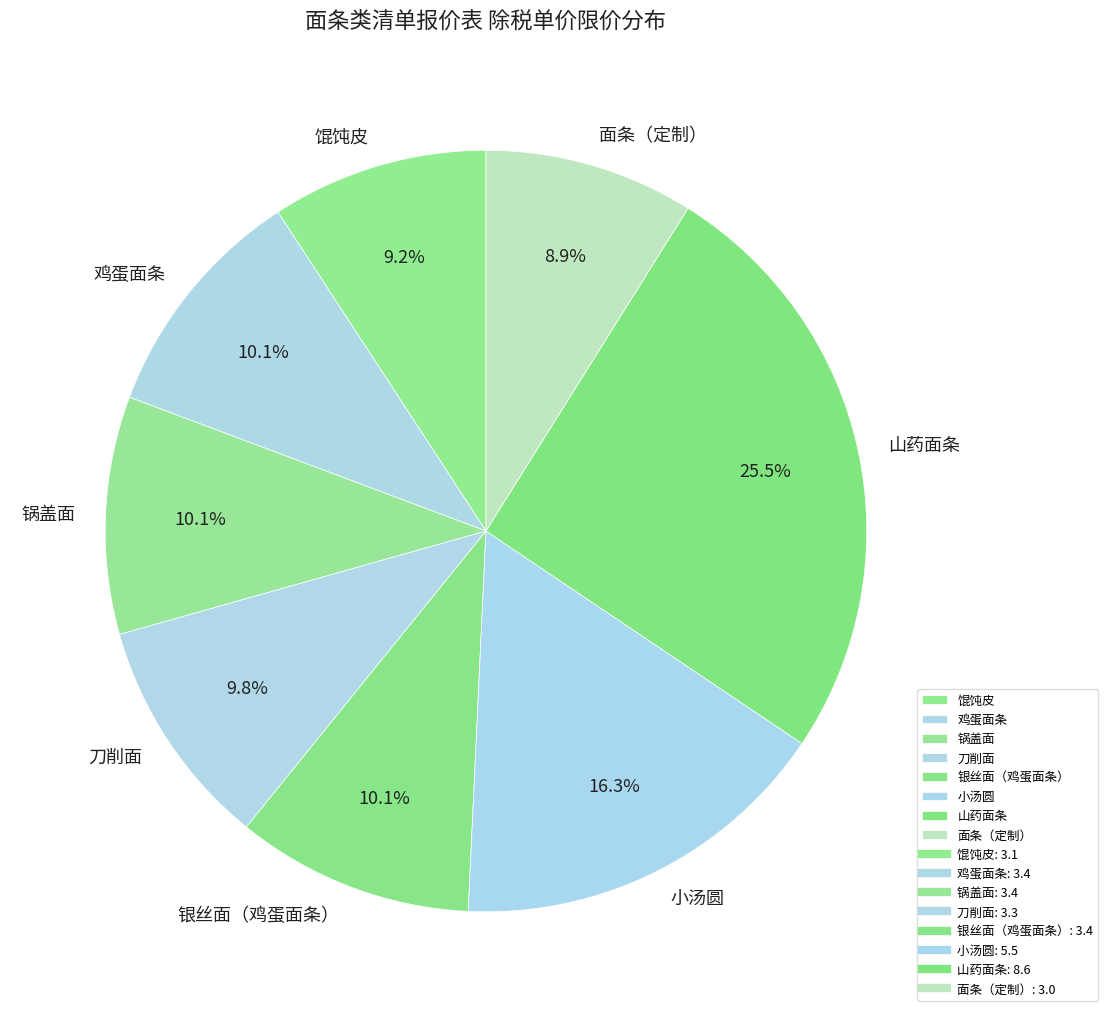

Between 山药面条 and 鸡蛋面条, which is larger?

山药面条